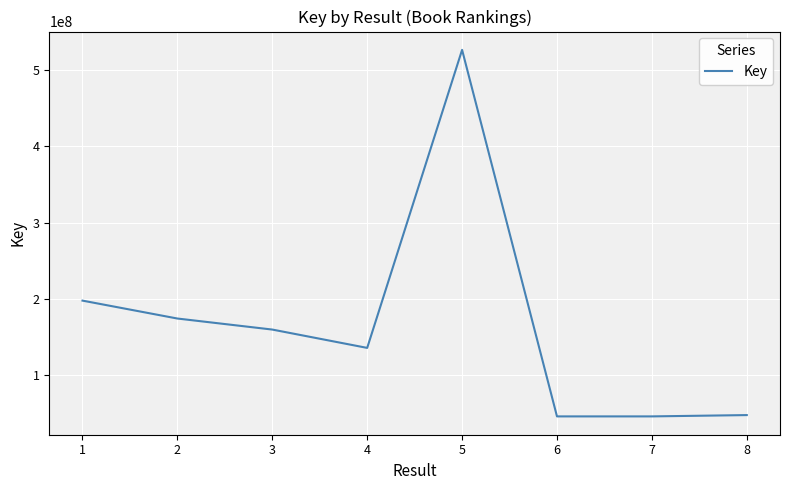

Is it true that the value at 4 is 135507846?

True